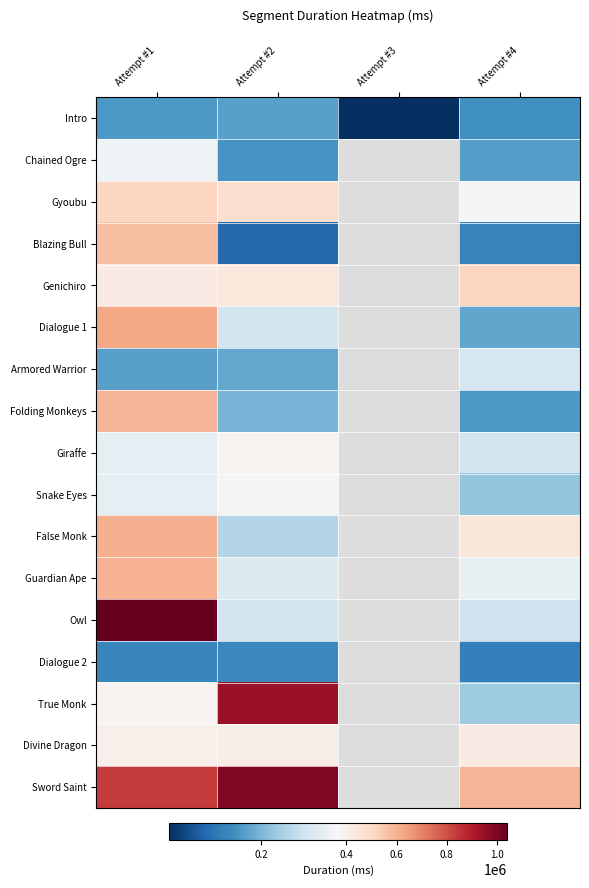

What is the total value across all series at Attempt #2?

6107447.0